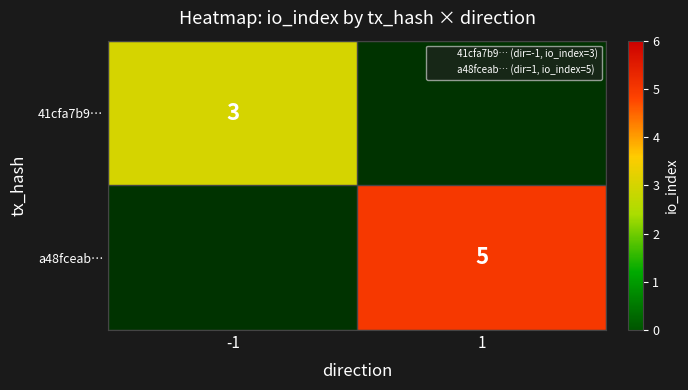

At which category does the chart reach its minimum across all series?

-1